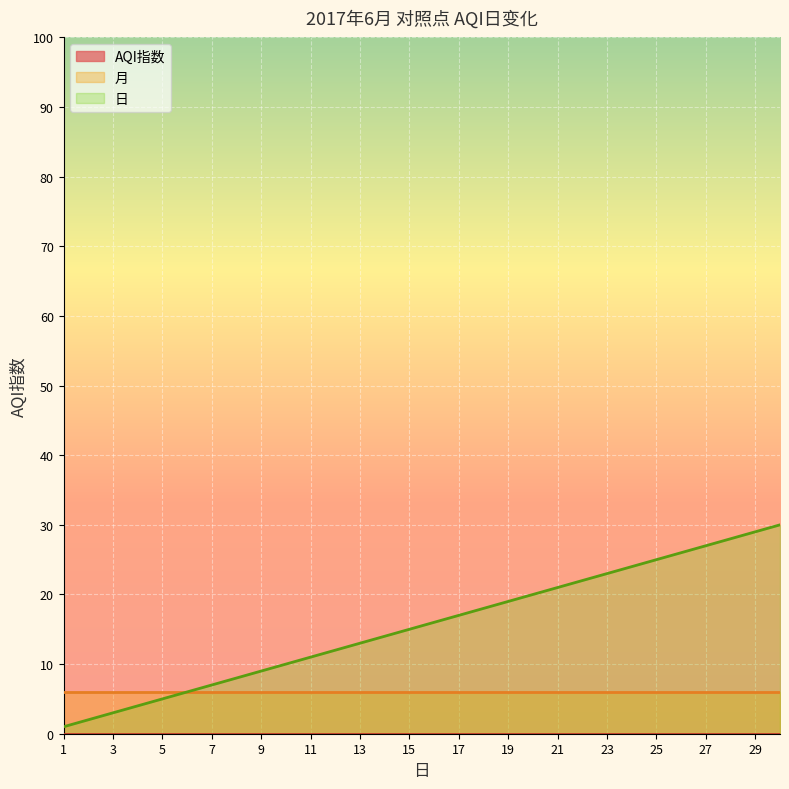

Count the number of data series in this chart.

3